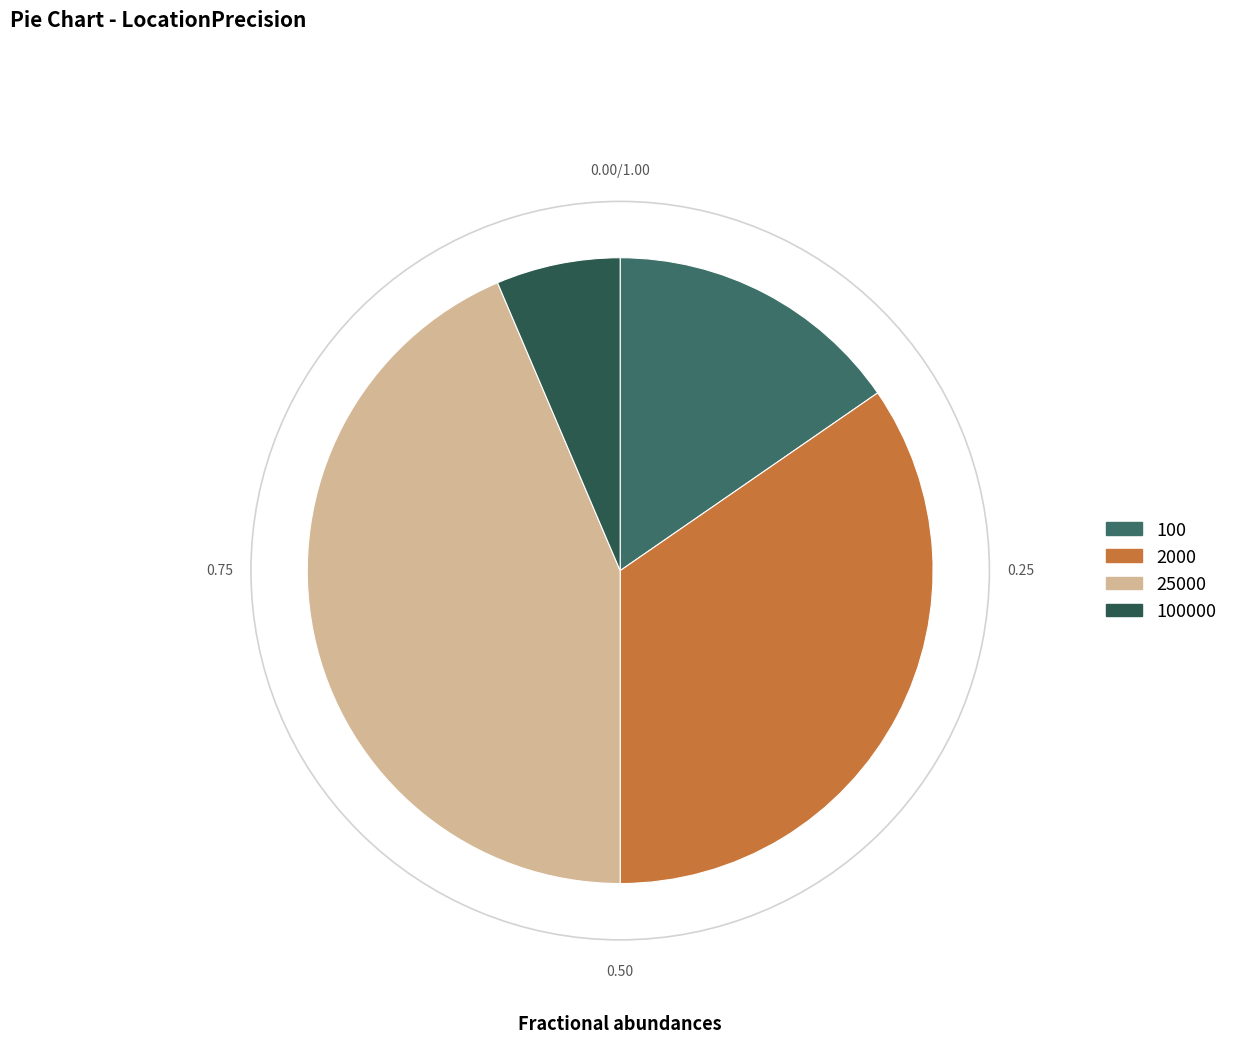

Count the number of slices in the pie.

4